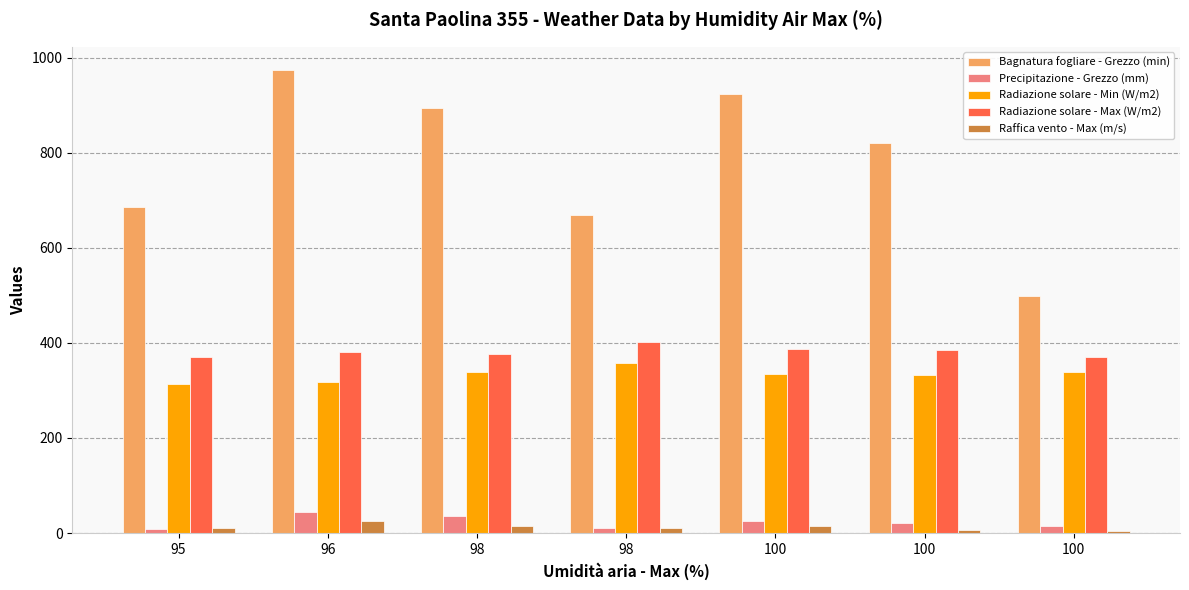

What value does the Raffica vento - Max (m/s) series have at 100?

5.9